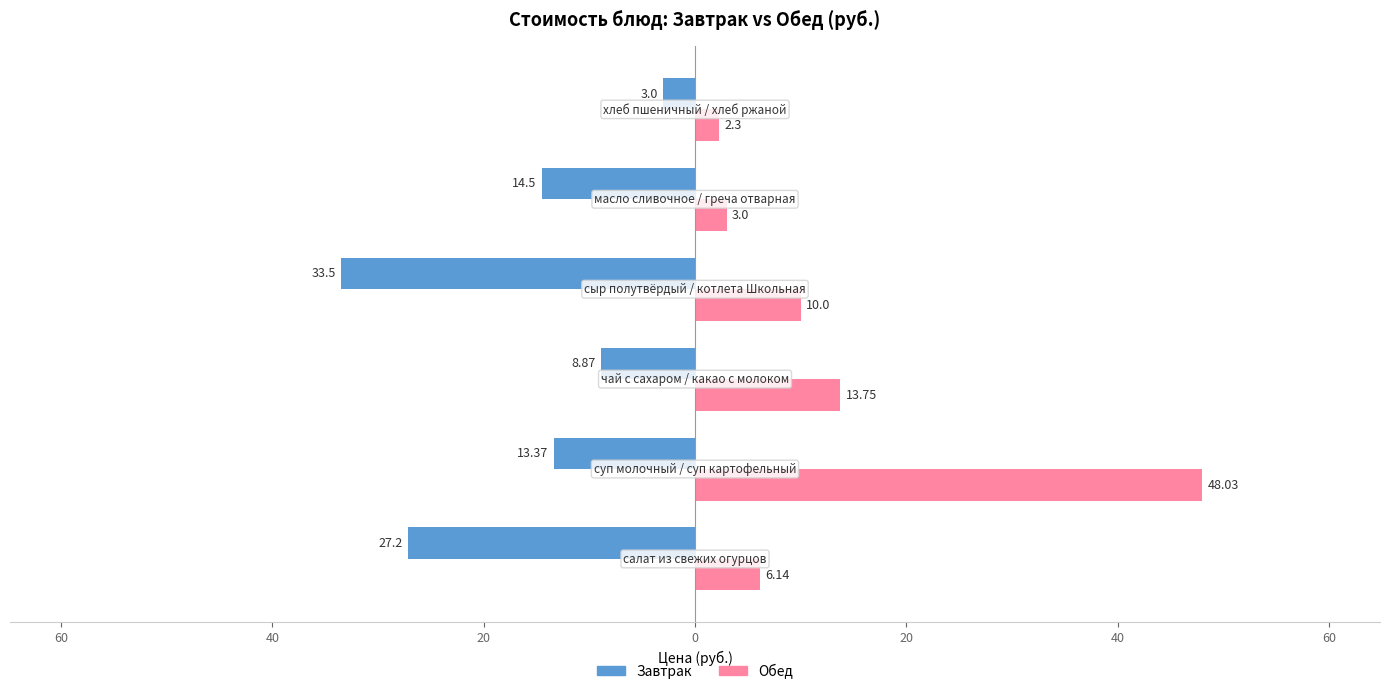

What are all the series names shown in the legend?

Завтрак, Обед